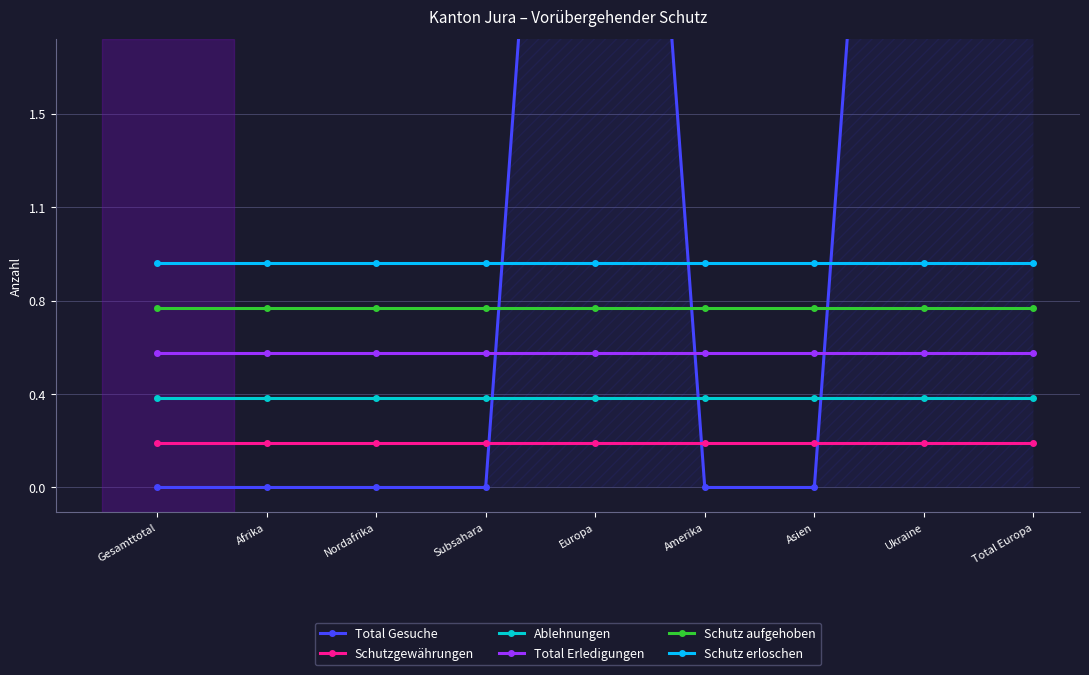

Is it true that Ablehnungen equals 0.6 at Gesamttotal?

False